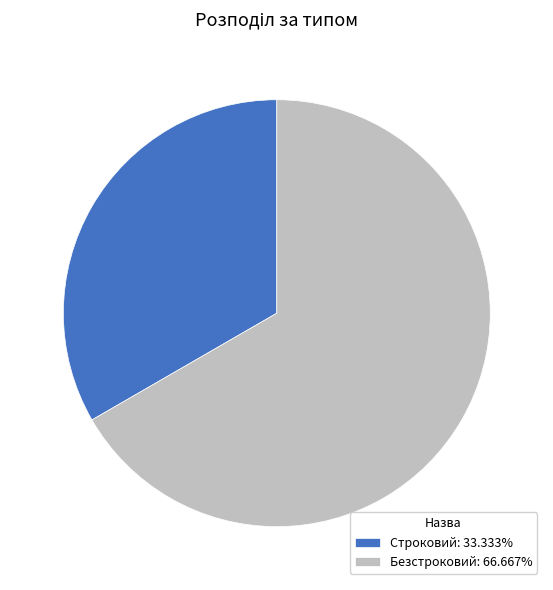

How many segments does this pie chart have?

2